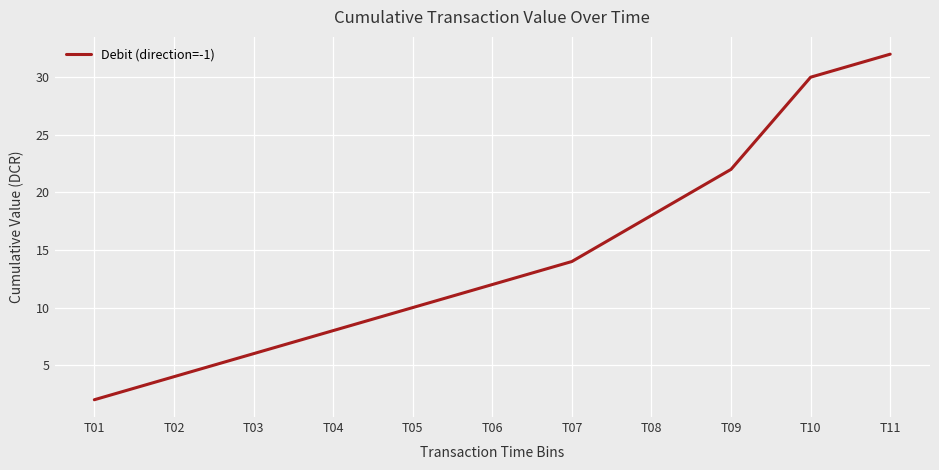

True or false: the data shows 12.0 at T06.

True